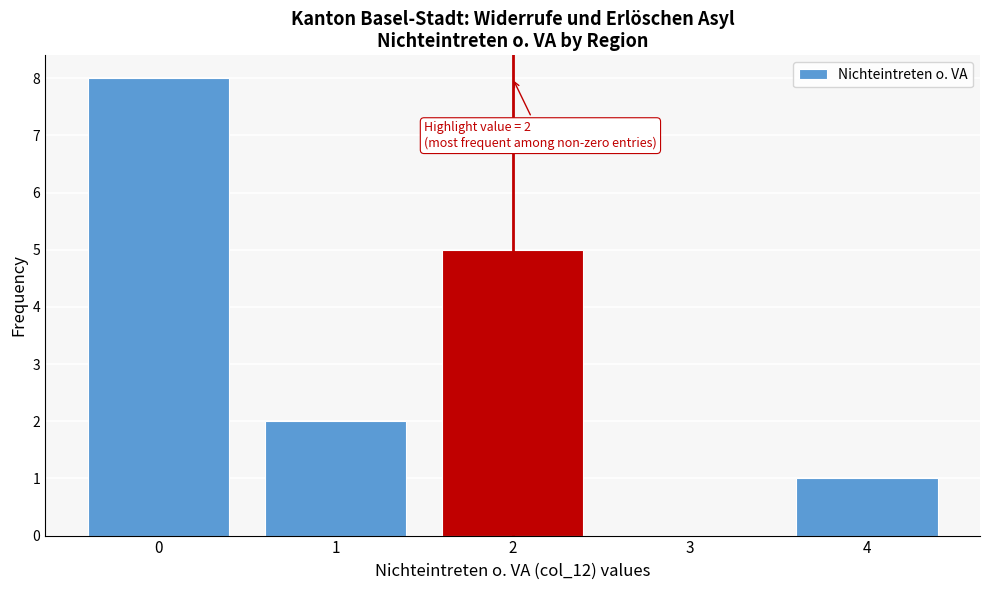

Which range on the x-axis has the tallest bar?

-0.5 to 0.5